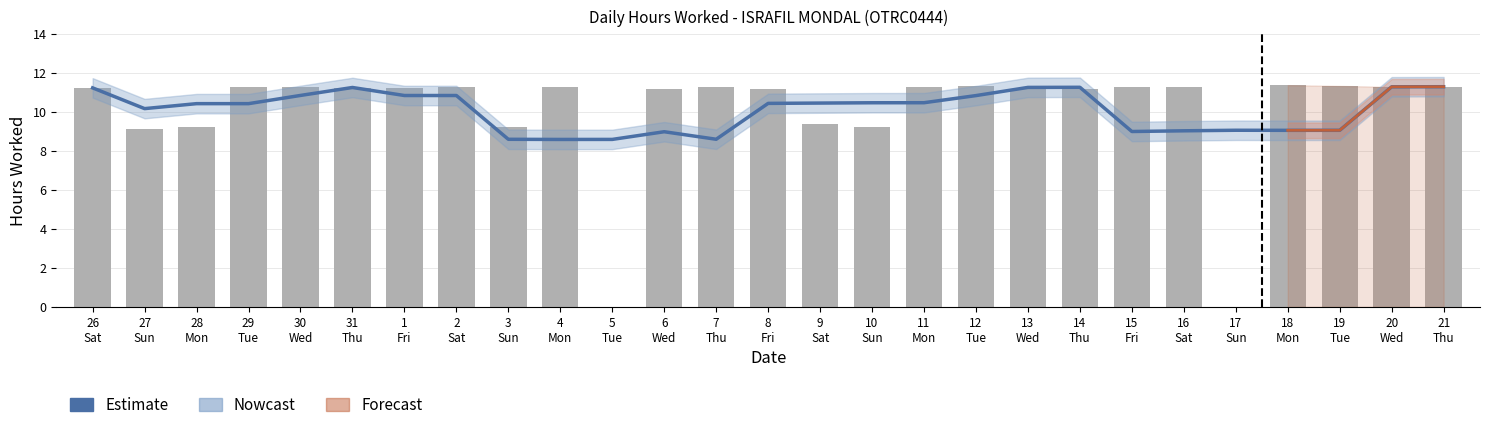

What is the change in value from 2 Sat to 15 Fri?

+0.1